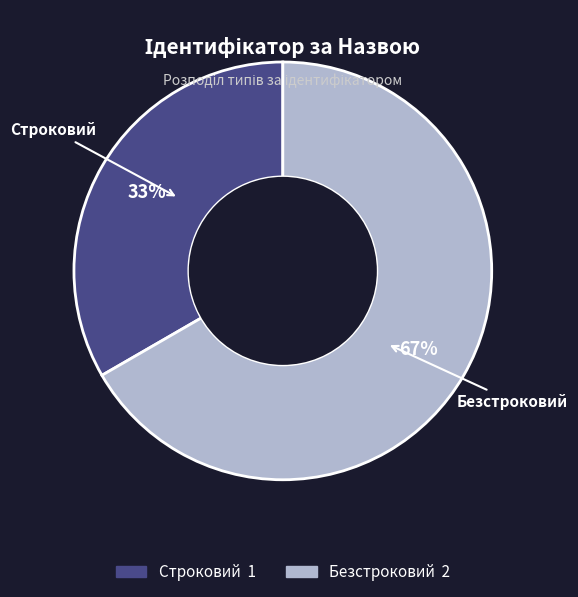

Is the sum of Безстроковий and Строковий greater than half?

Yes